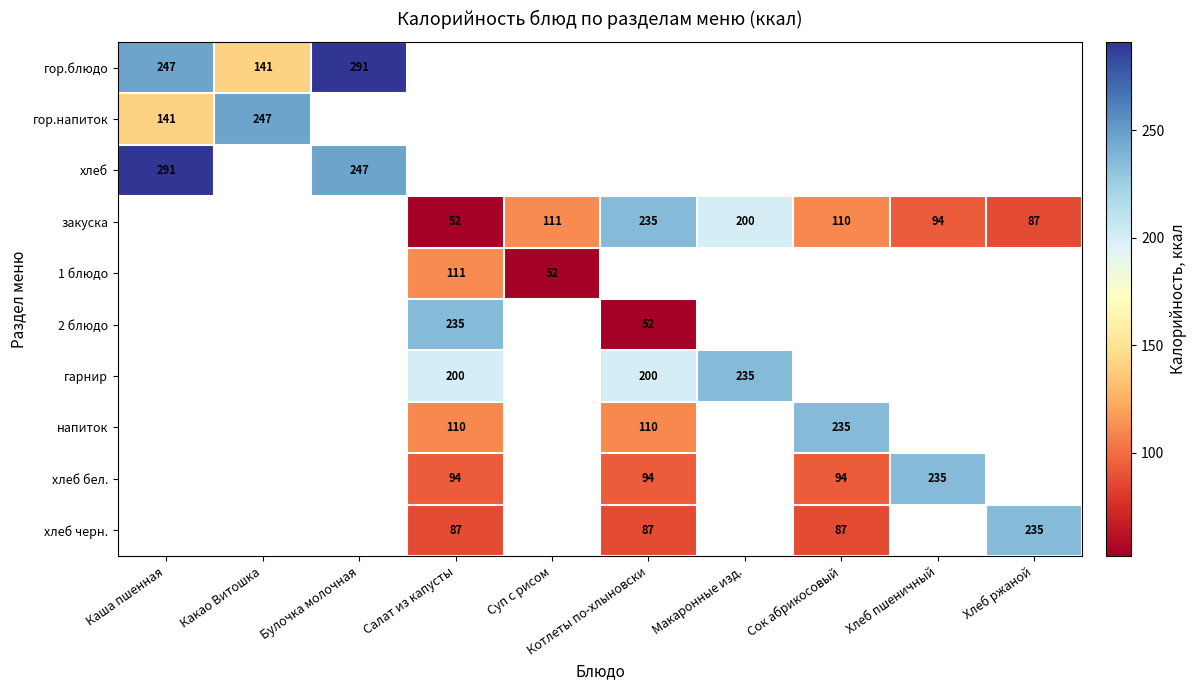

The value of закуска at Суп с рисом is 111. True or false?

True